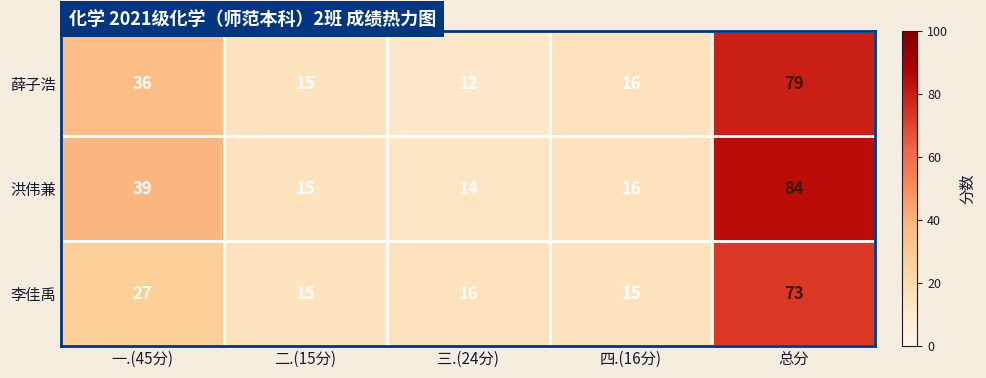

At which label does 洪伟兼 first exceed 16?

一.(45分)